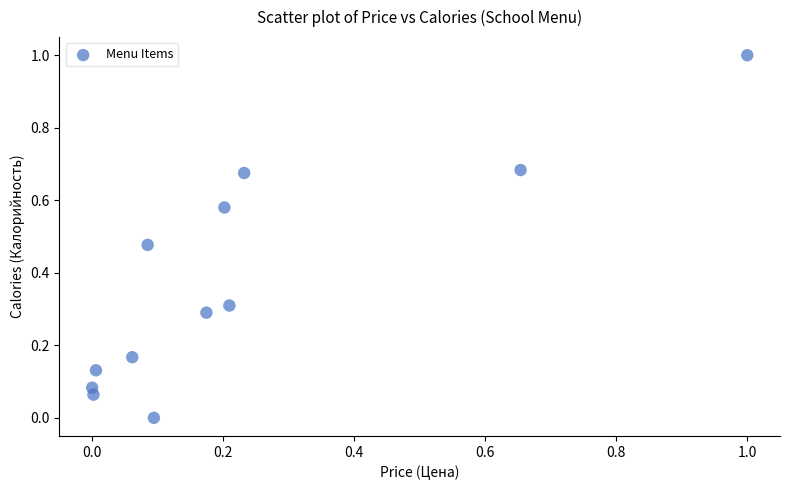

What is the range of Y values (max minus min)?

1.0